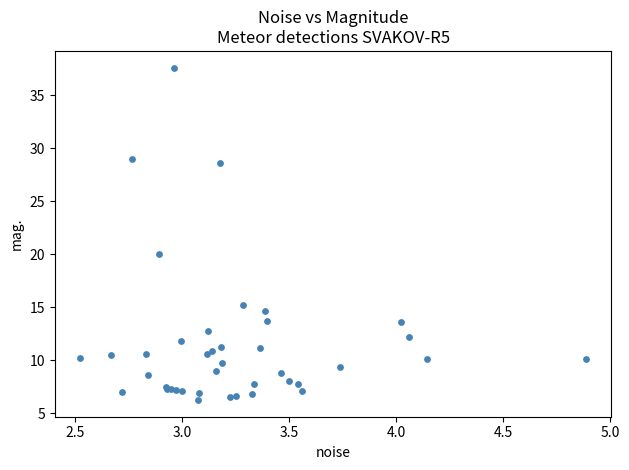

What Y value in the scatter plot is closest to 21?

20.0